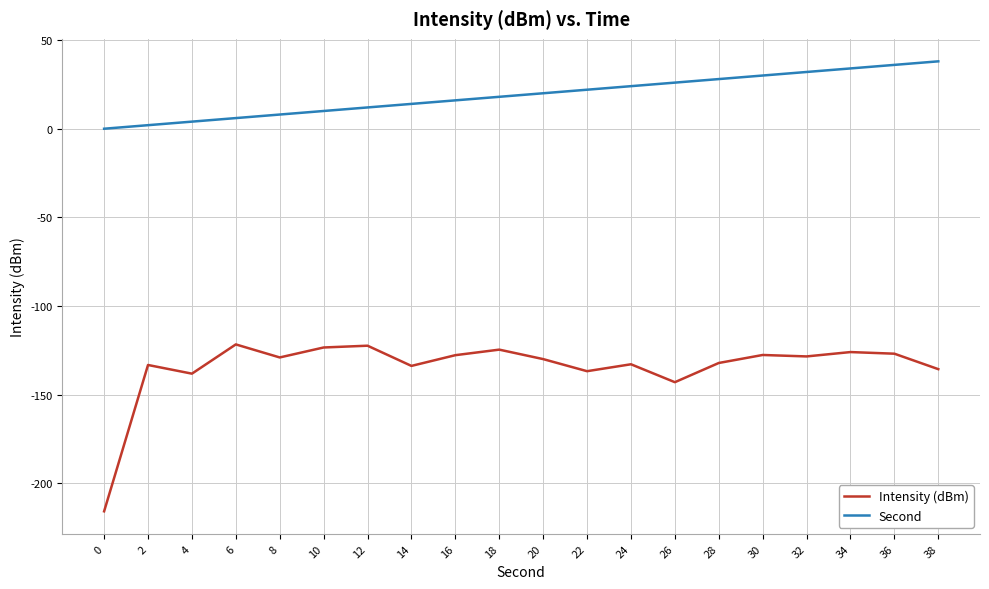

Rank the series by their maximum value, from highest to lowest.

Second, Intensity (dBm)